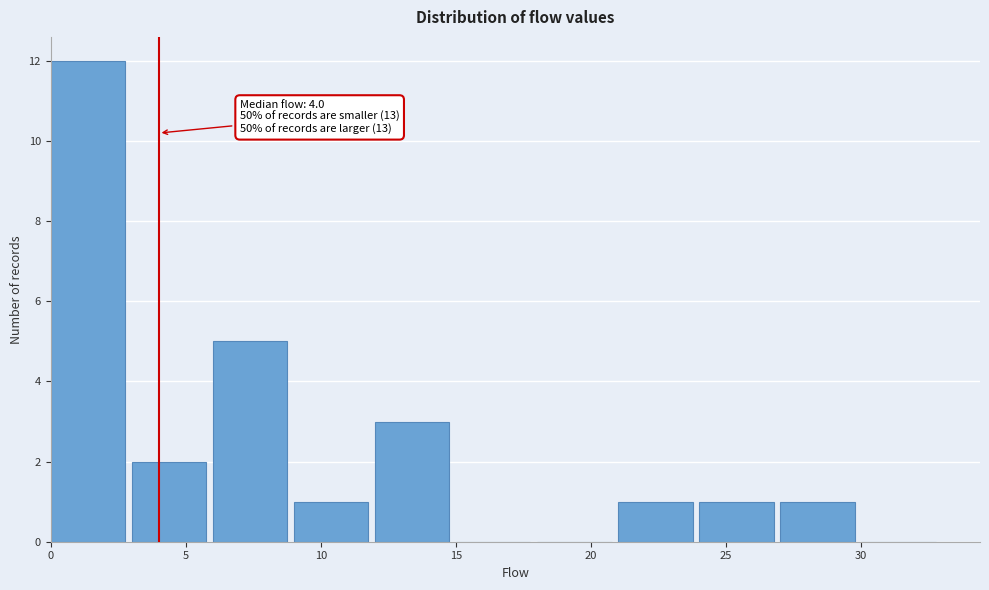

Which range on the x-axis has the tallest bar?

0 to 3